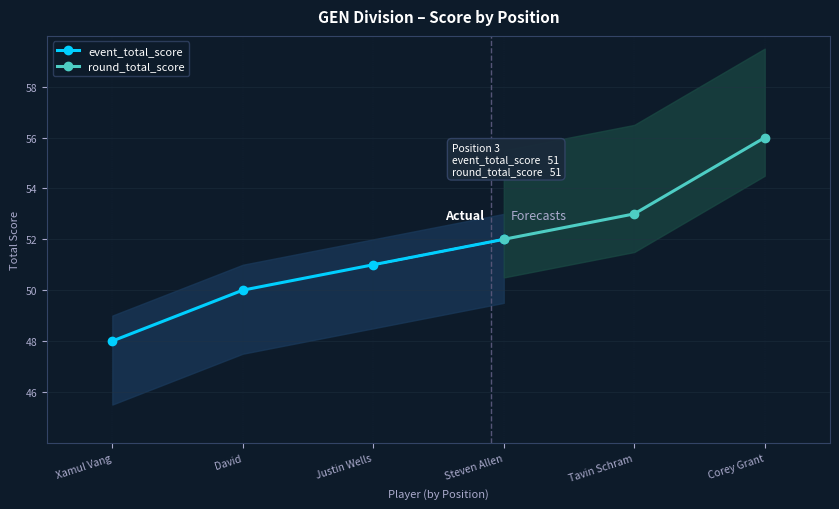

True or false: event_relative_score and round_total_score cross at least once.

False